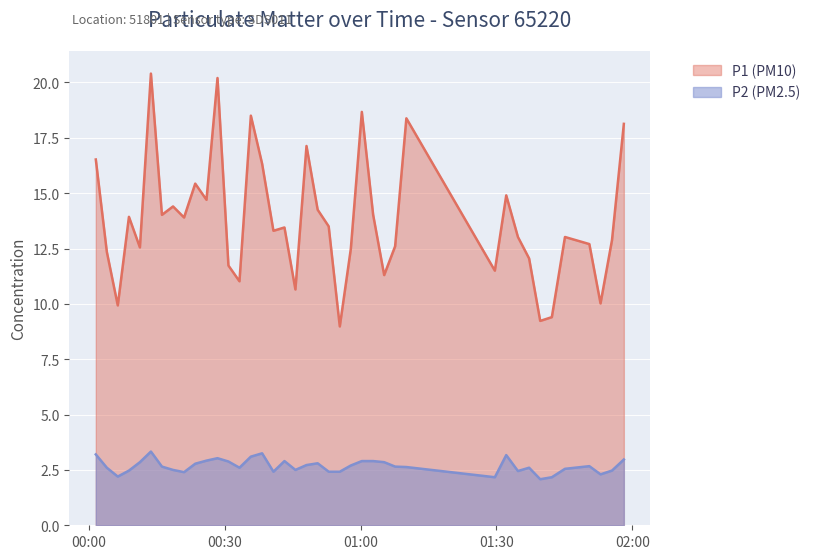

Is it true that P1 equals 10.0 at 2023-09-19T01:52:58?

True